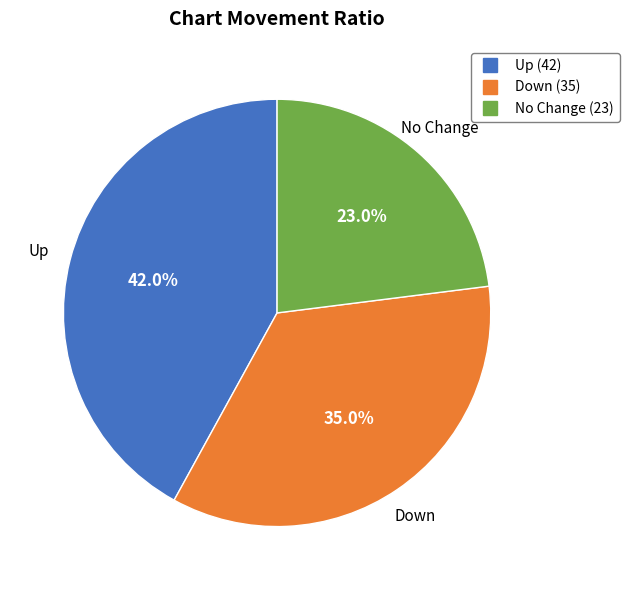

Does any single category account for the majority?

No